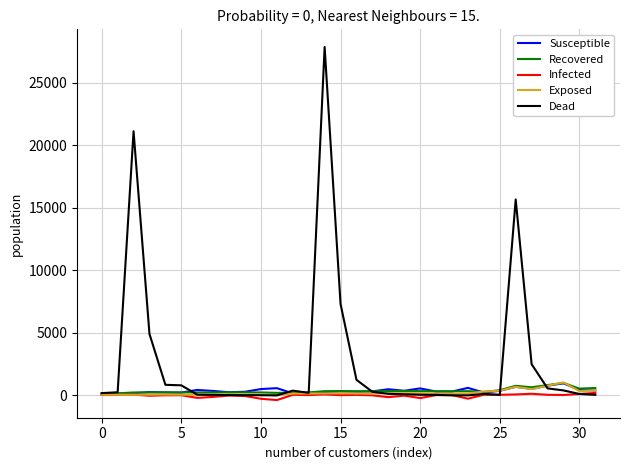

What is the maximum value shown in the chart?

27852.0